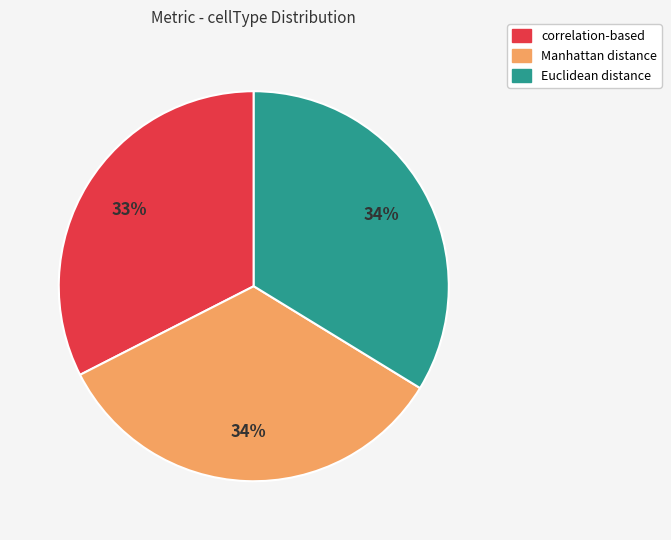

Between Manhattan distance and correlation-based, which is larger?

Manhattan distance